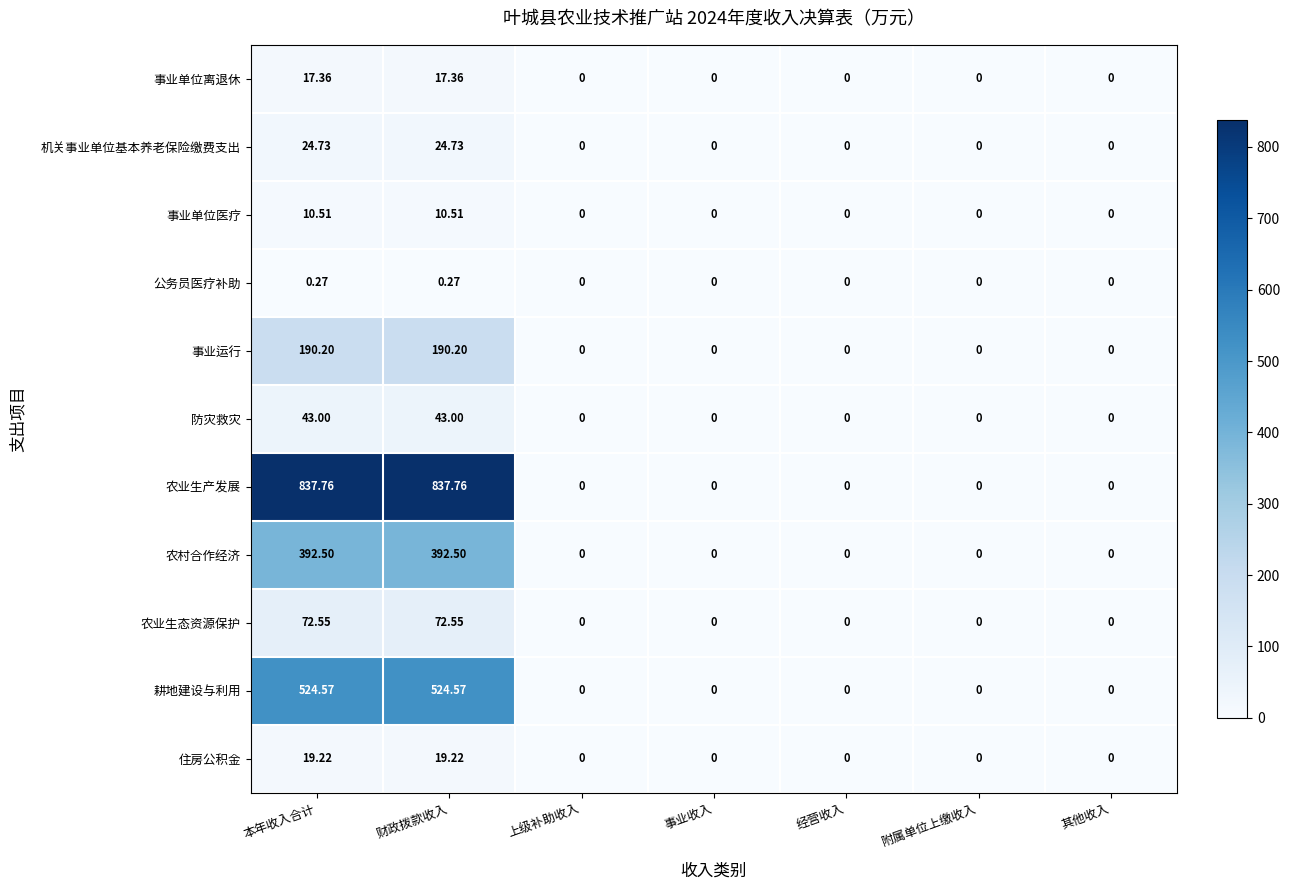

What is the greatest value displayed?

837.8